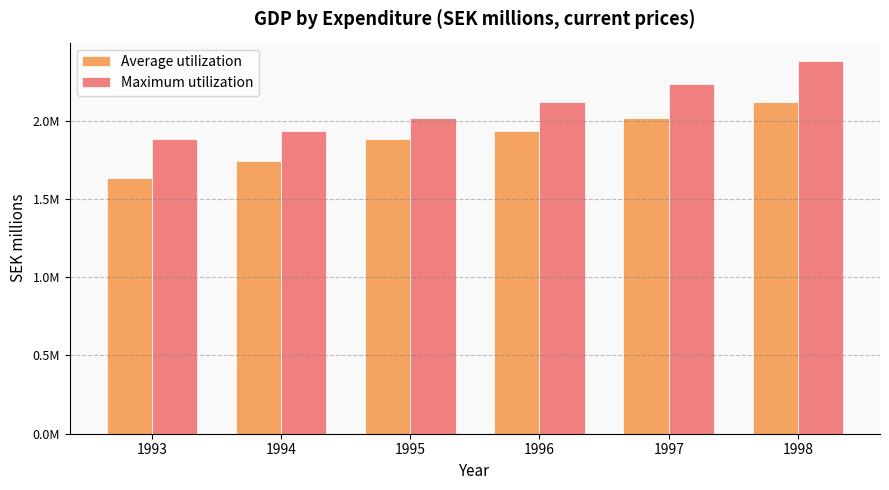

Reading right to left, extract all data points from this chart.

Average utilization: 2121037	2019261	1932025	1883562	1744433	1634131
Maximum utilization: 2380358	2237854	2121037	2019261	1932025	1883562